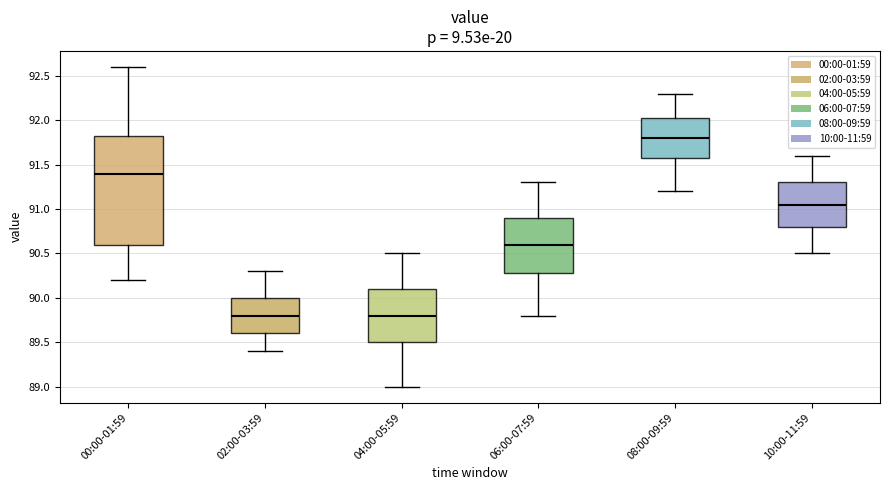

Where does the lower whisker of the box for 00:00-01:59 end on the y-axis? The values are not printed on the chart, so give them approximately, as read against the axis.

90.20